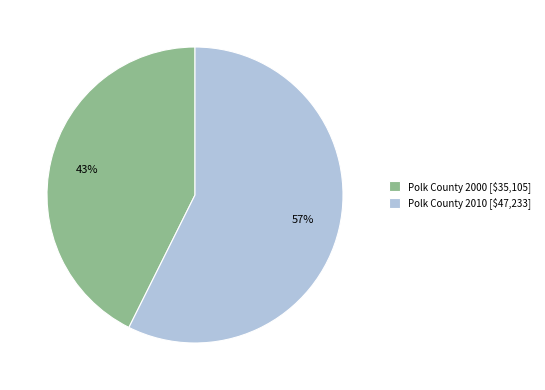

Which category accounts for the majority?

Polk County 2010 [$47,233]